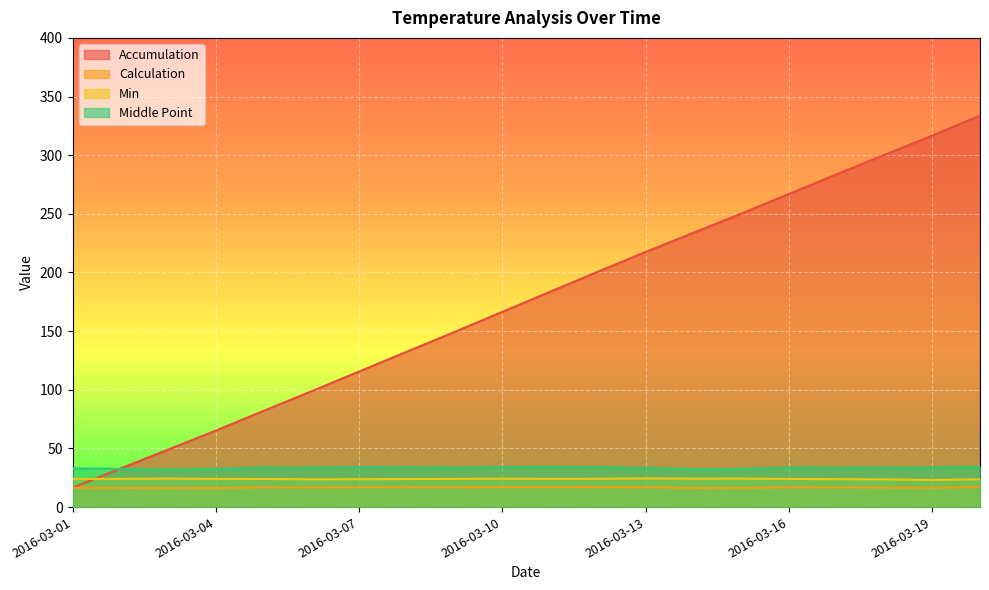

True or false: Accumulation and Calculation cross at least once.

False